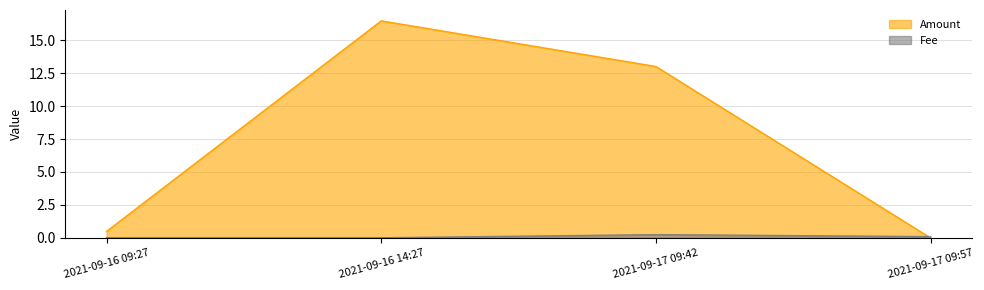

Which series has the widest spread of values?

Amount